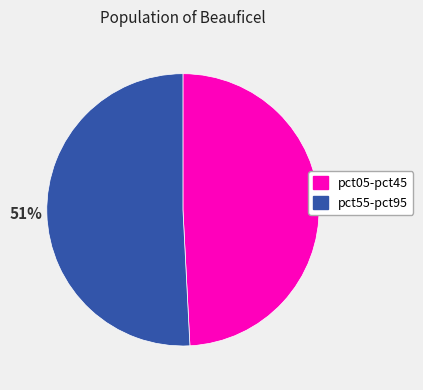

To the nearest percent, what is the difference between the largest and smallest slice percentages?

2%